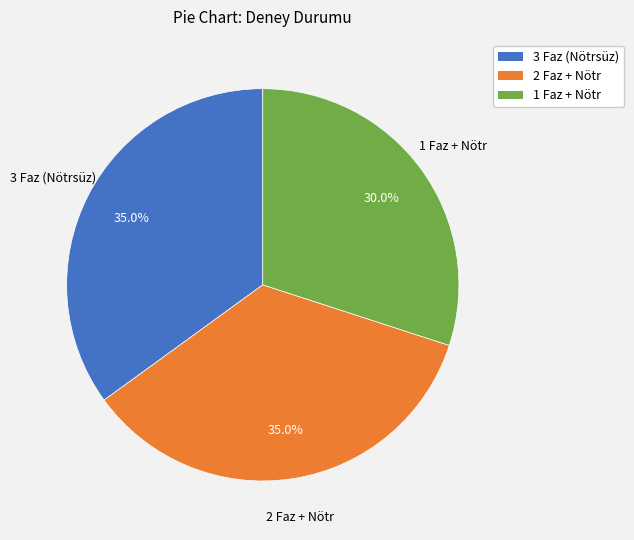

True or false: 1 Faz + Nötr accounts for 30% of the total.

True